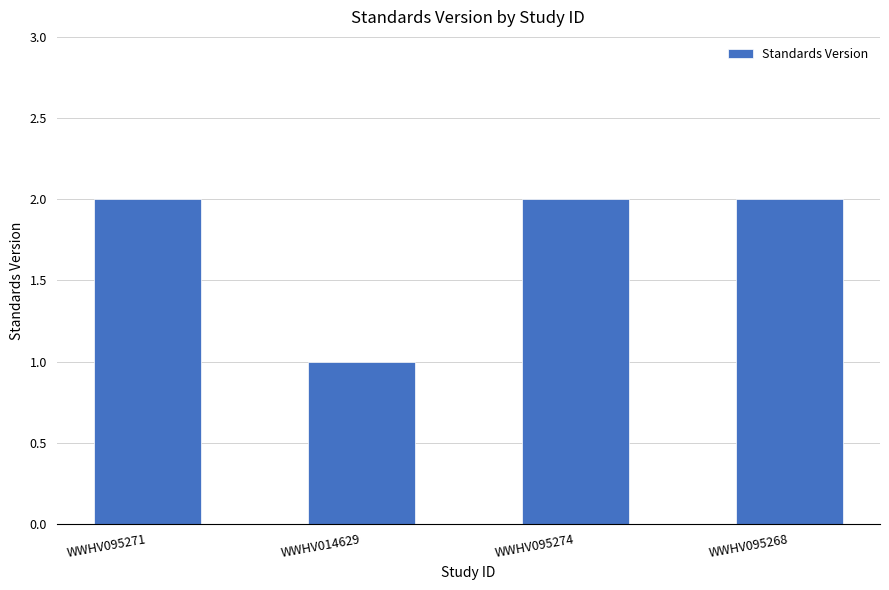

Which category has the lowest value across all series?

WWHV014629